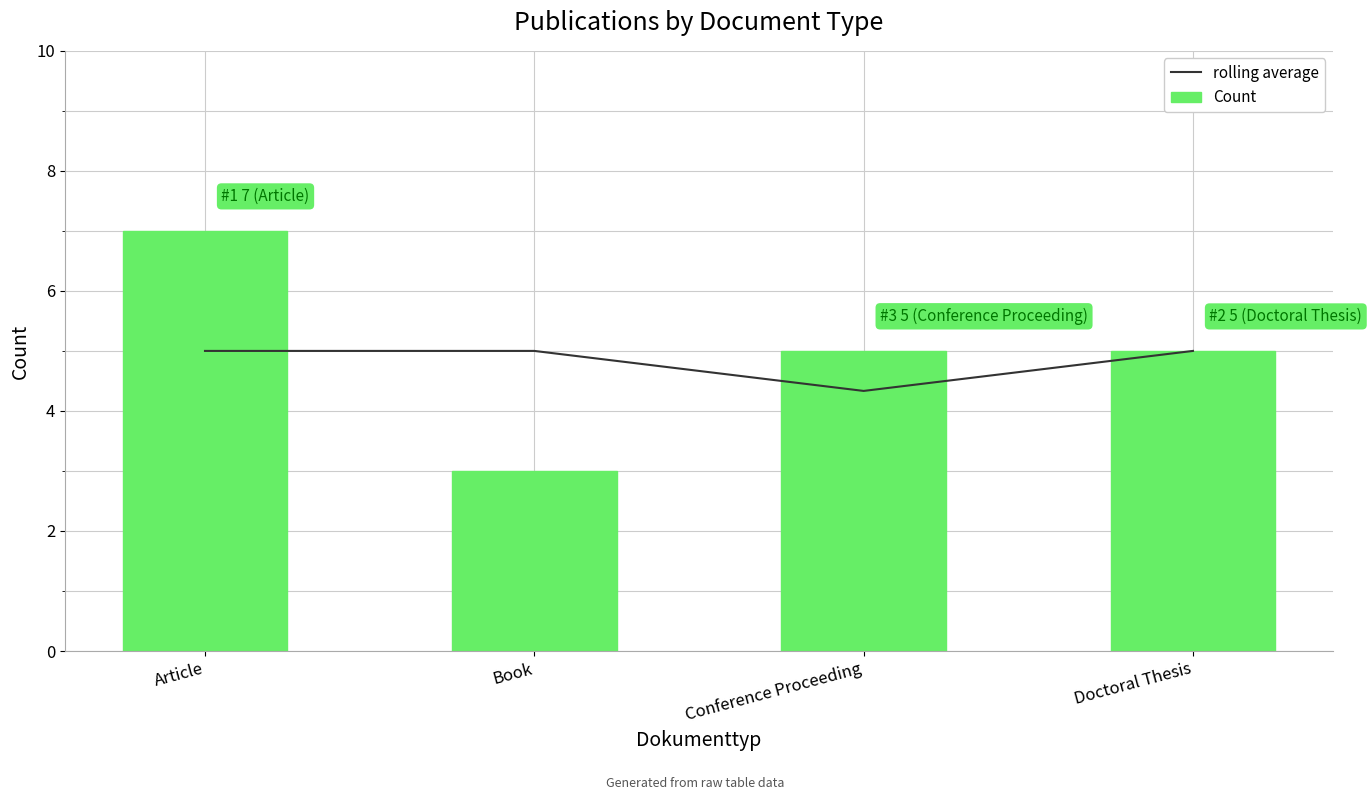

What is the maximum value for rolling average?

5.0